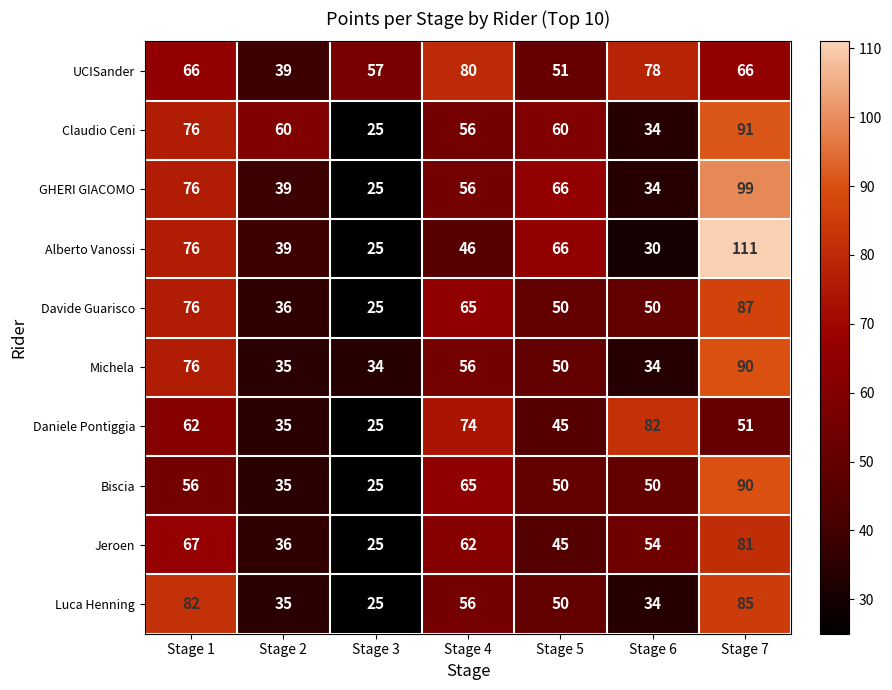

Which series has the widest spread of values?

Alberto Vanossi